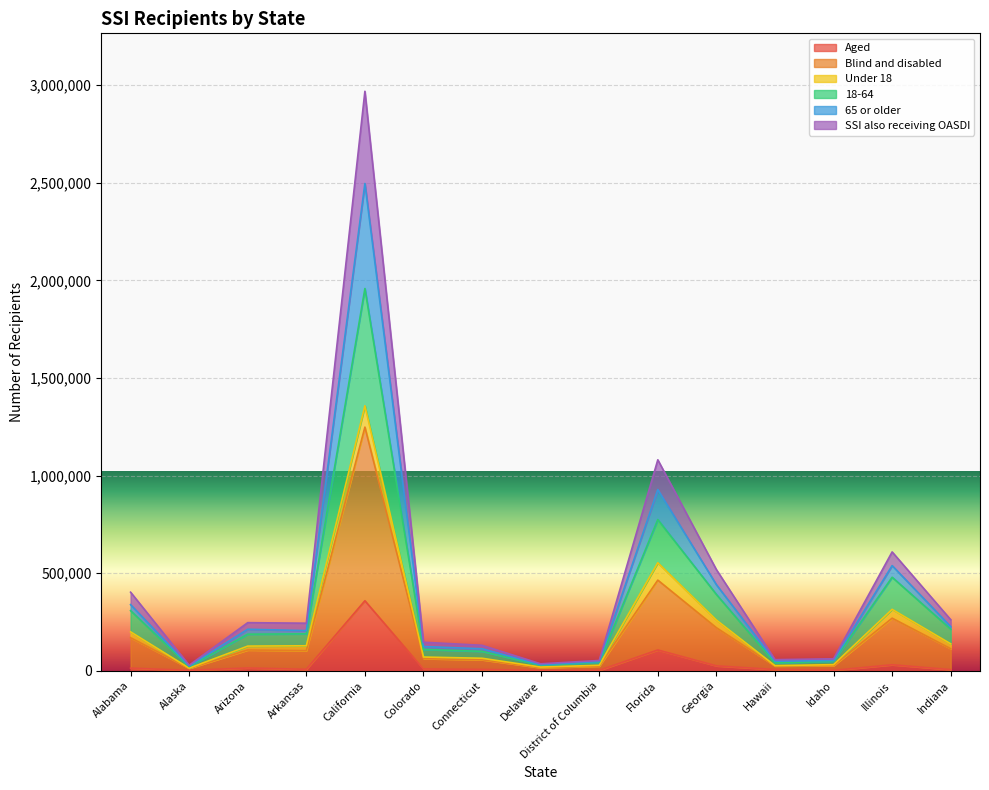

What is the difference between the highest and lowest values at California?

2610704